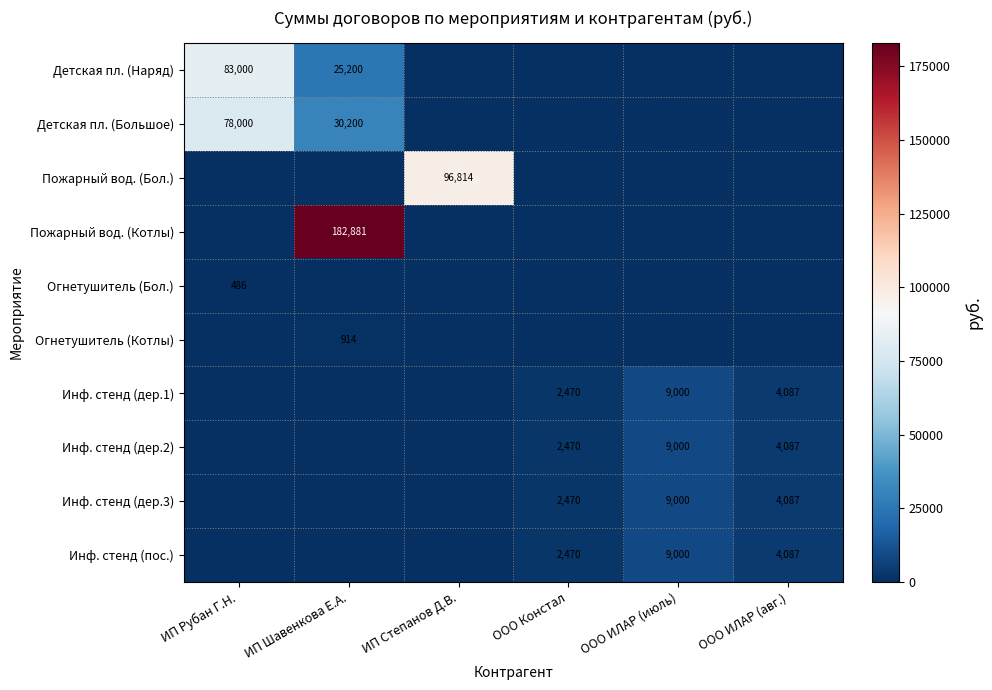

What is the total value across all series at ООО ИЛАР (авг.)?

16348.0